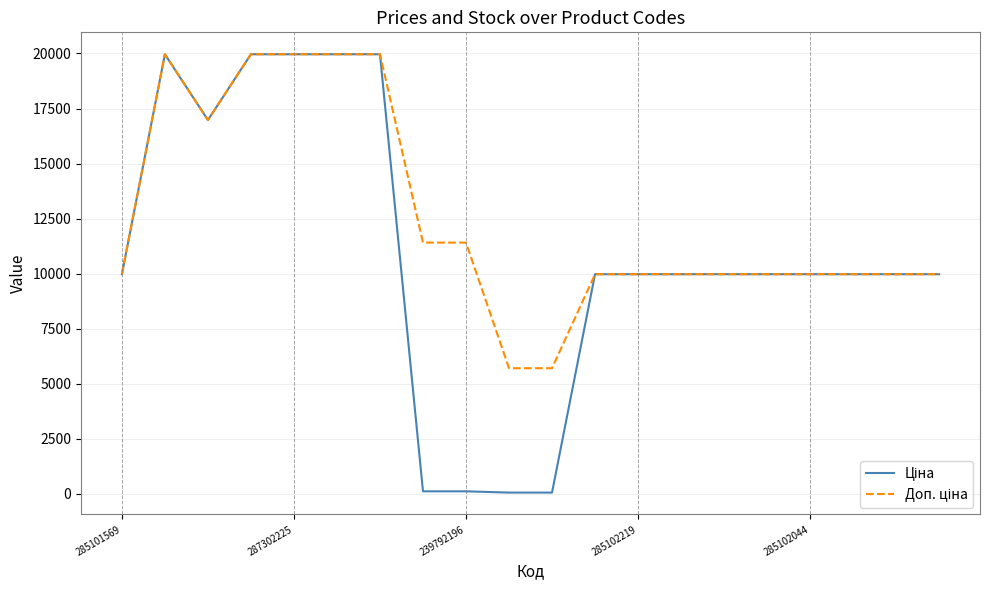

How many lines are shown in the chart?

2